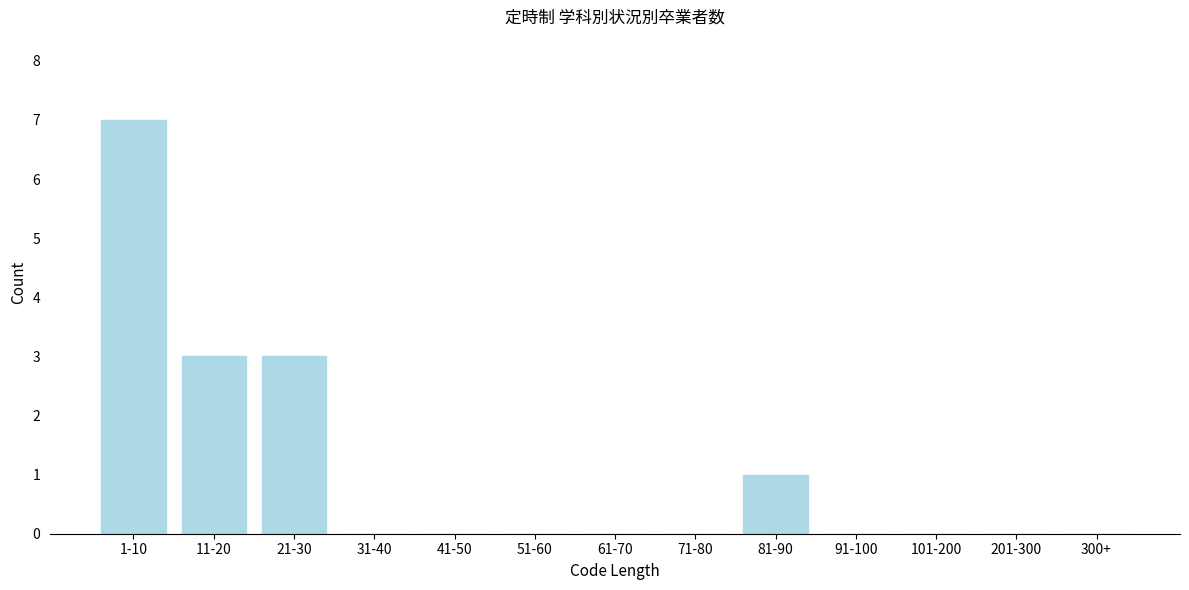

Reading left to right, extract all data points from this chart.

1-10=7	11-20=3	21-30=3	31-40=0	41-50=0	51-60=0	61-70=0	71-80=0	81-90=1	91-100=0	101-200=0	201-300=0	300+=0